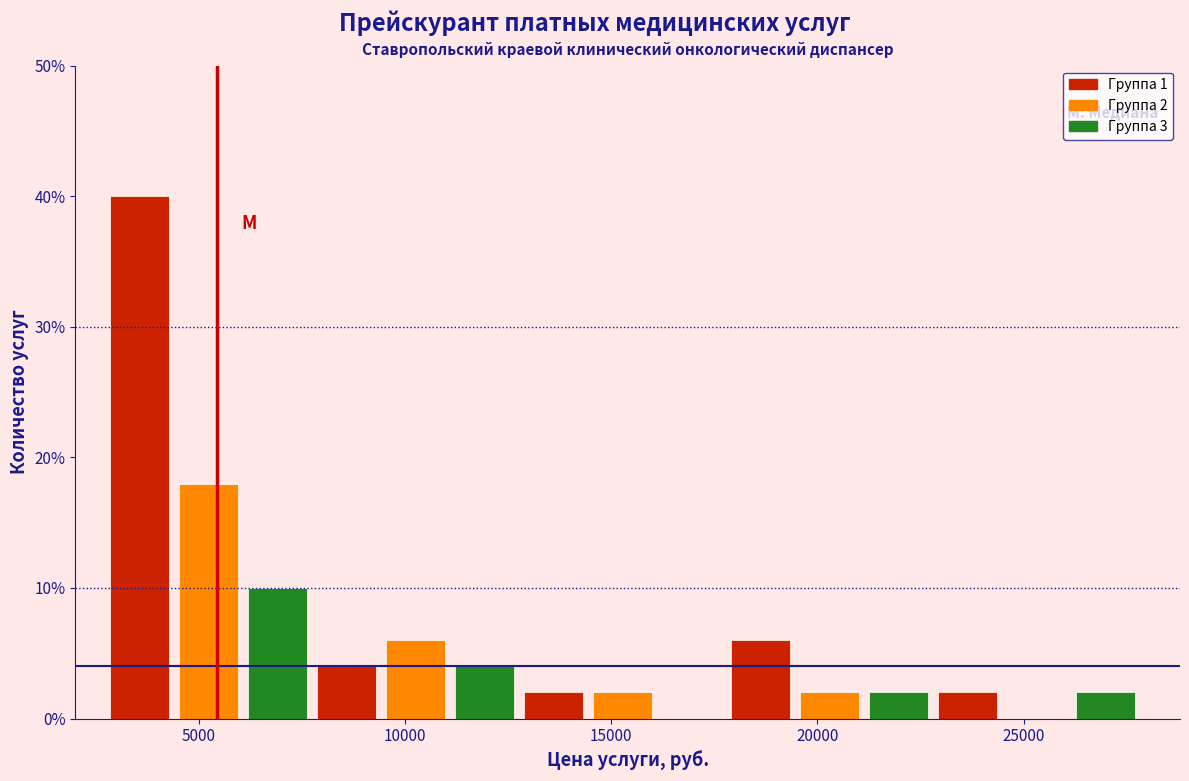

Around what value on the x-axis is the tallest bar? Give the approximate position of its centre, as read against the axis.

3500